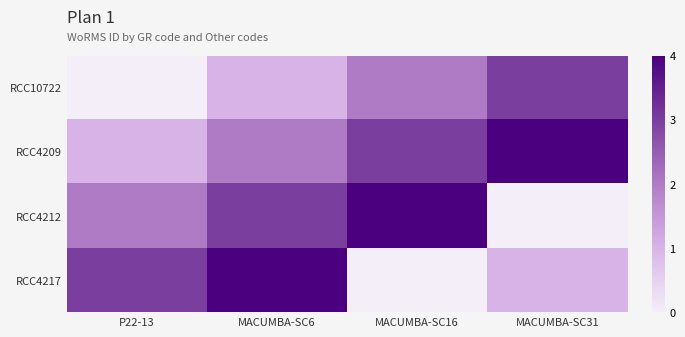

Which series changed the most between P22-13 and MACUMBA-SC16?

RCC4217